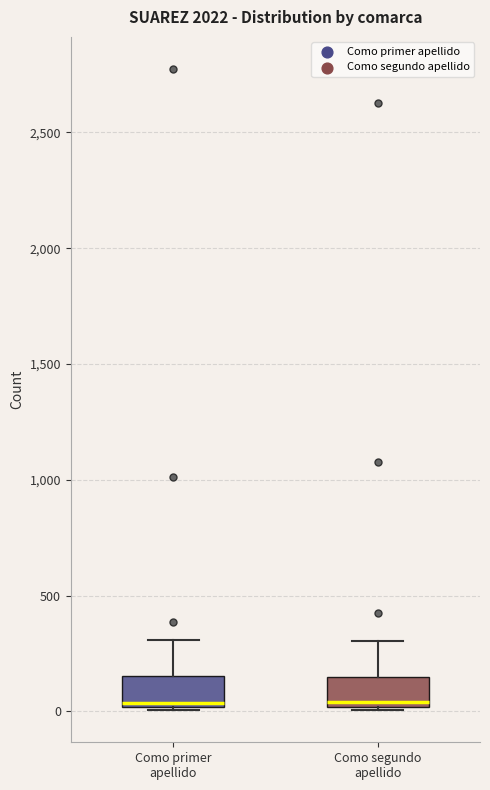

Reading left to right, transcribe this box plot: for each box, give where its median line is, the range the box spans, and where its two whiskers end, as read against the y-axis. The values are not printed on the chart, so give them approximately, as read against the axis.

Como primer apellido: median 50, box 0 to 150, whiskers 0 to 300
Como segundo apellido: median 50, box 0 to 150, whiskers 0 to 300